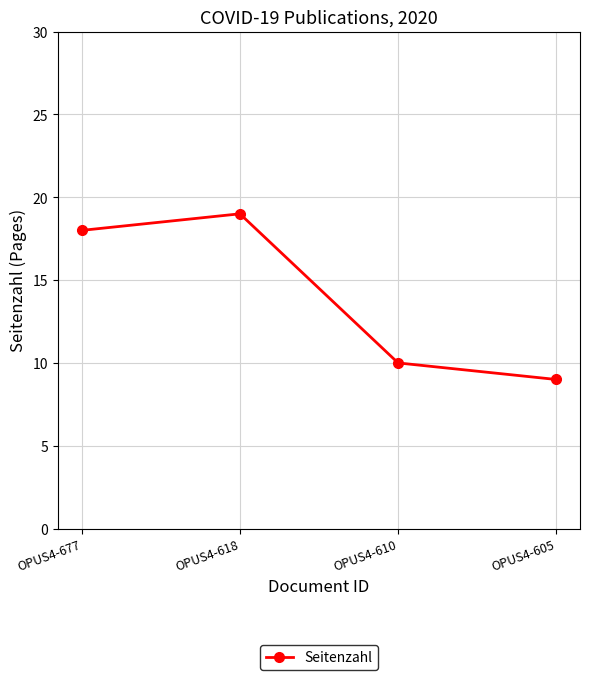

What is the greatest value displayed?

19